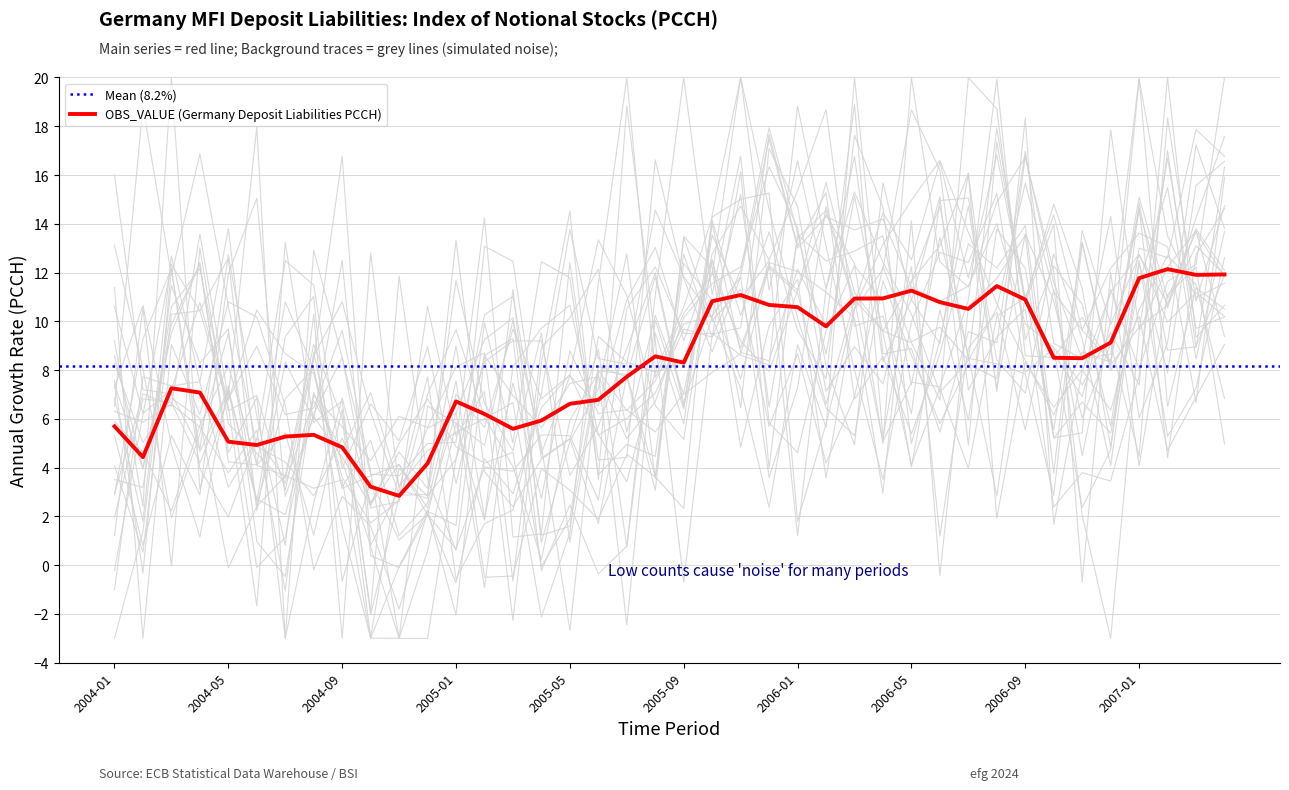

Approximately how many times larger is the value at 2004-05 compared to 2005-03?

0.9